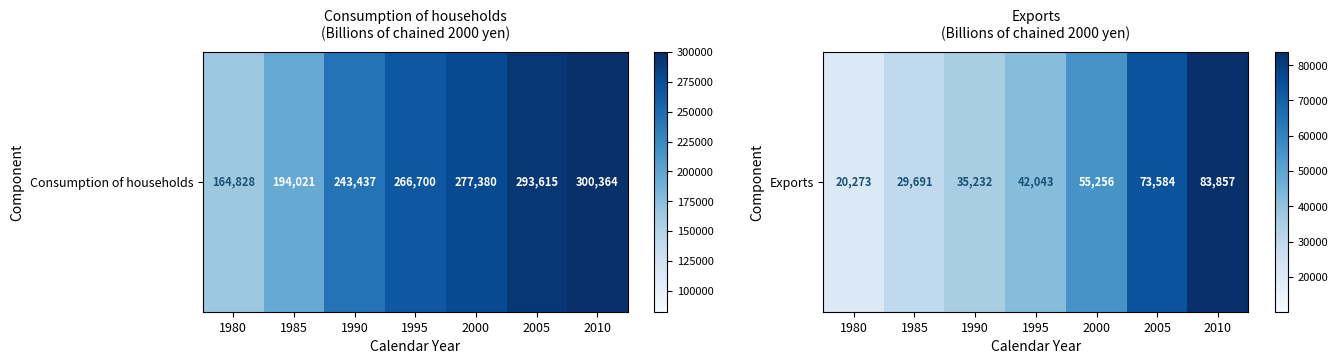

How many data points are less than 42043?

3